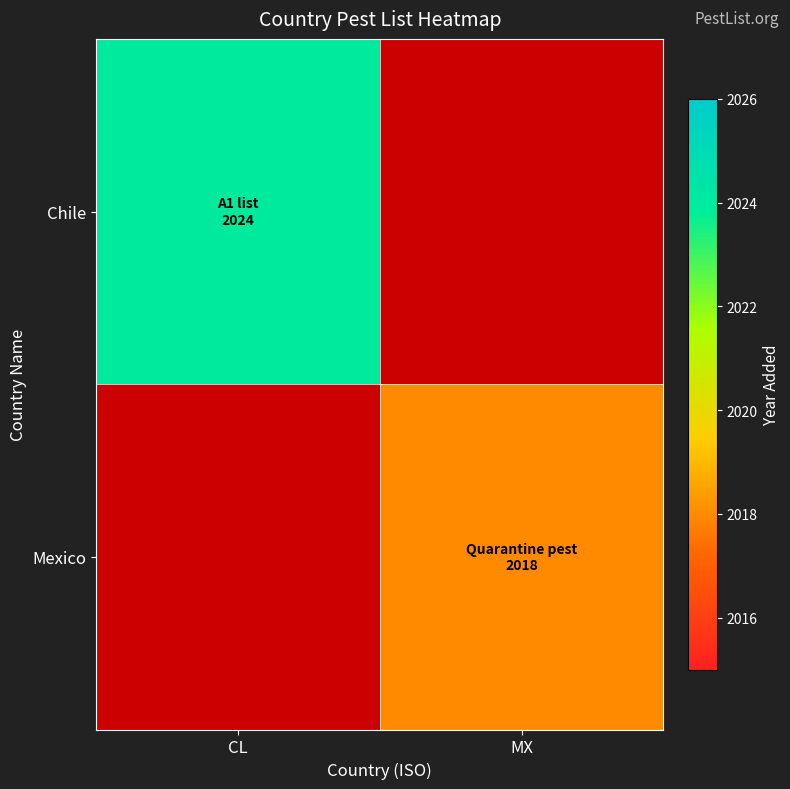

The value of Chile at CL is 2024.0. True or false?

True